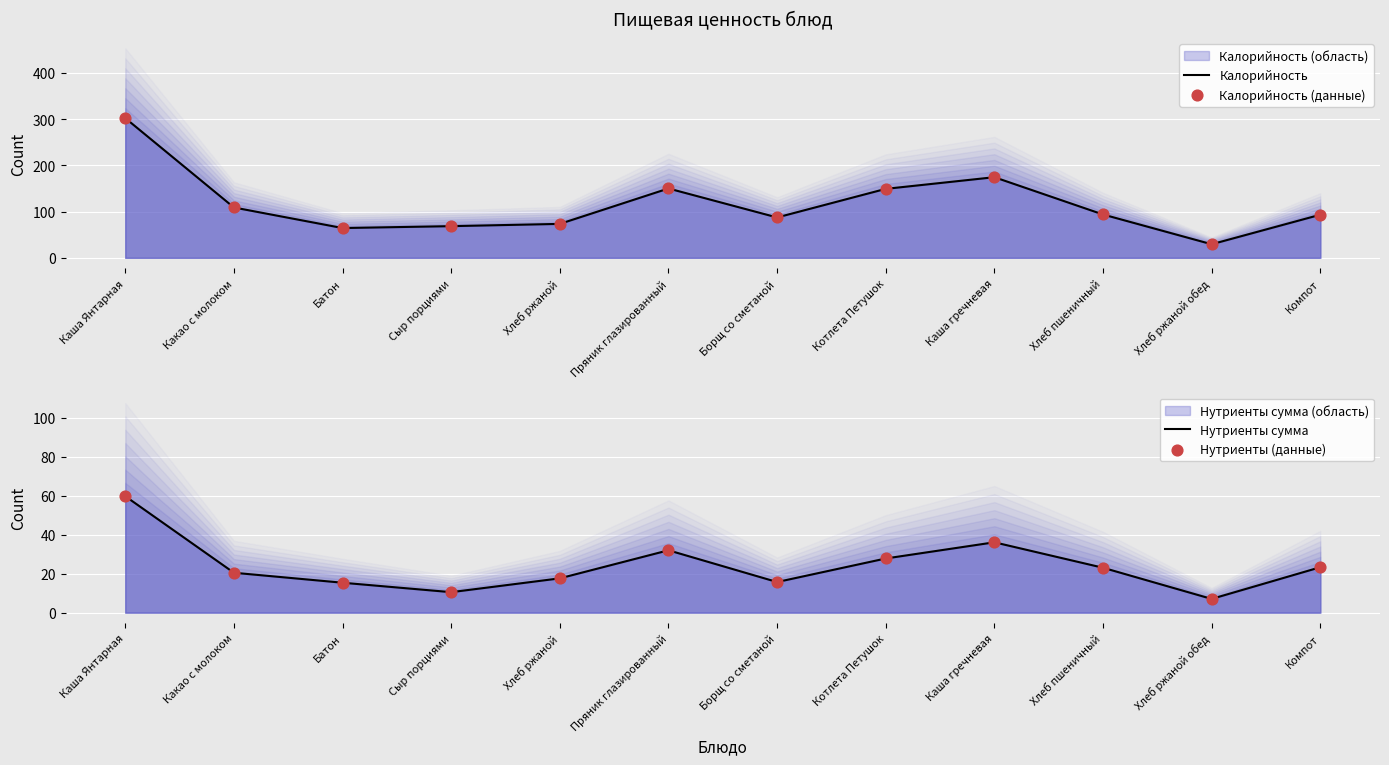

Is the value of Калорийность (данные) at Борщ со сметаной greater than the value of Нутриенты сумма at Хлеб ржаной обед?

Yes